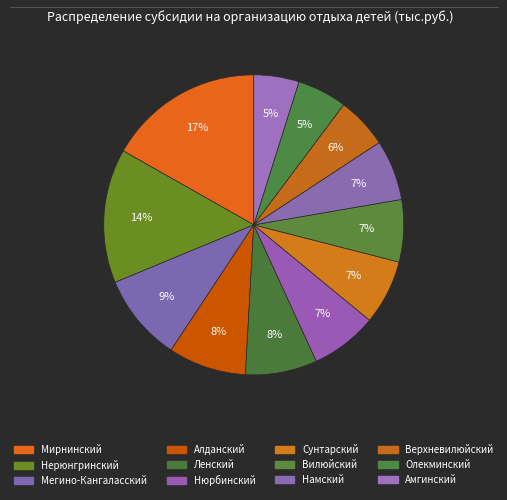

Rank the categories by value from lowest to highest.

Амгинский, Олекминский, Верхневилюйский, Намский, Вилюйский, Сунтарский, Нюрбинский, Ленский, Алданский, Мегино-Кангаласский, Нерюнгринский, Мирнинский